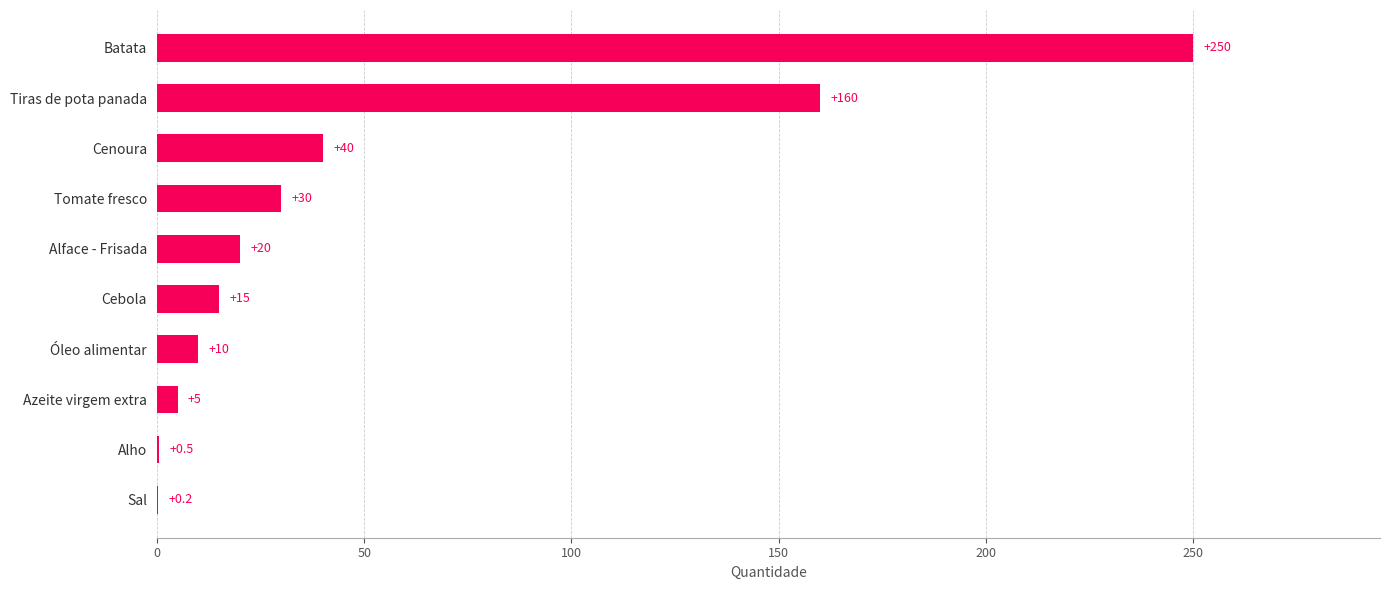

What is the change in value from Tiras de pota panada to Batata?

+90.0